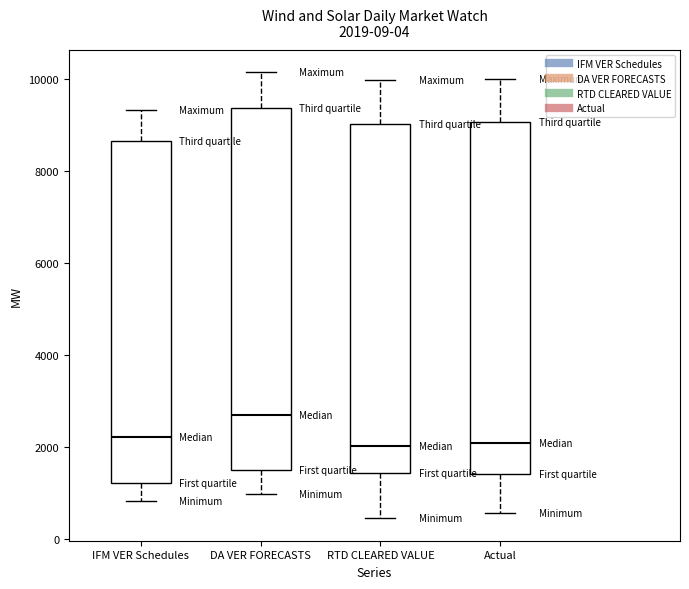

Comparing the boxes themselves (not the whiskers), which one is the tallest?

DA VER FORECASTS